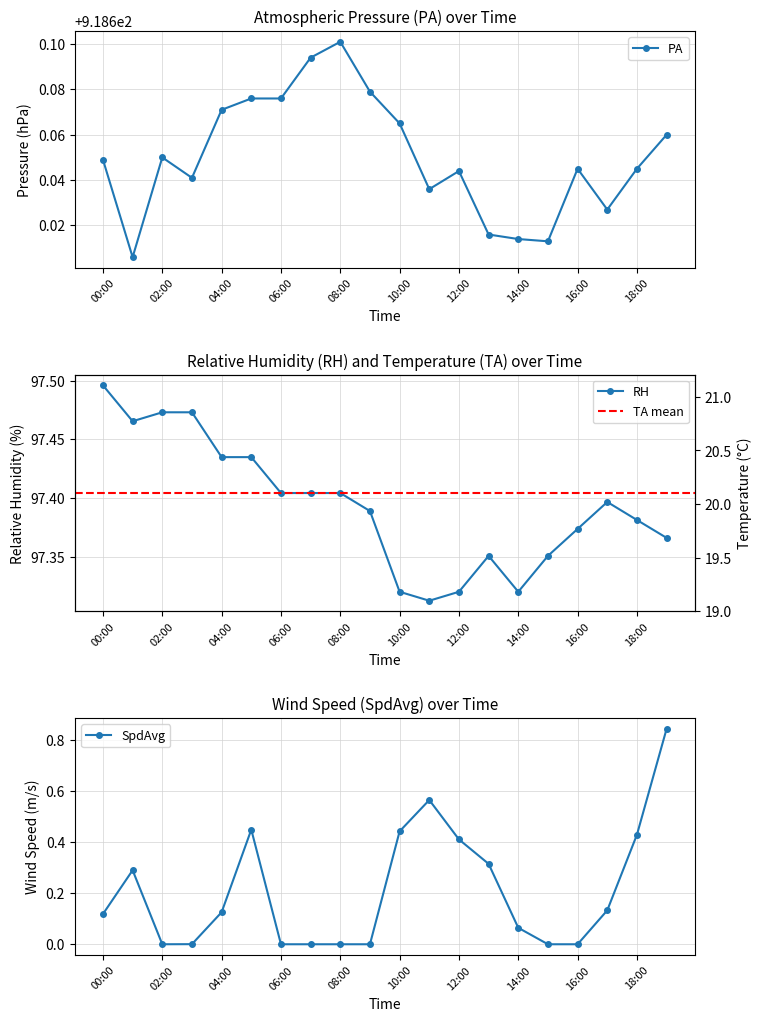

What is the spread (max minus min) of values at 00:00?

918.5